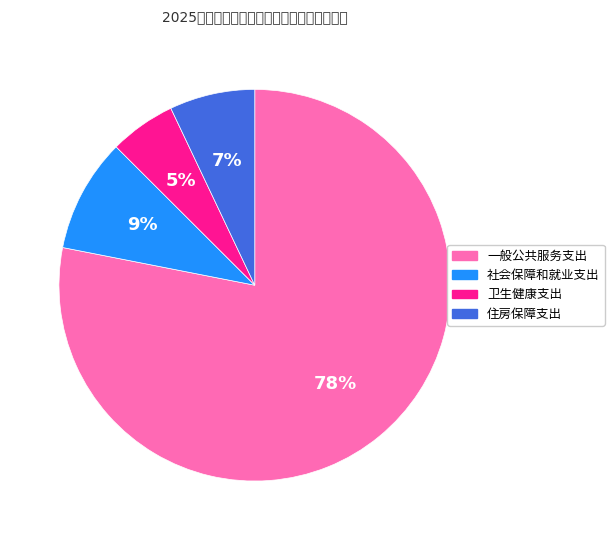

How many segments does this pie chart have?

4